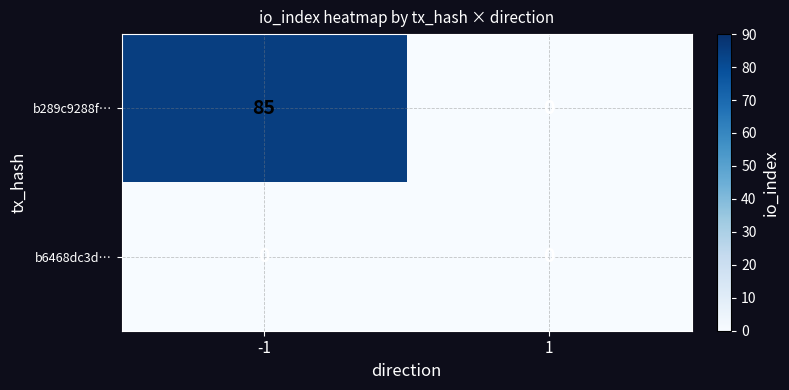

The value of b289c9288f… at -1 is 85. True or false?

True